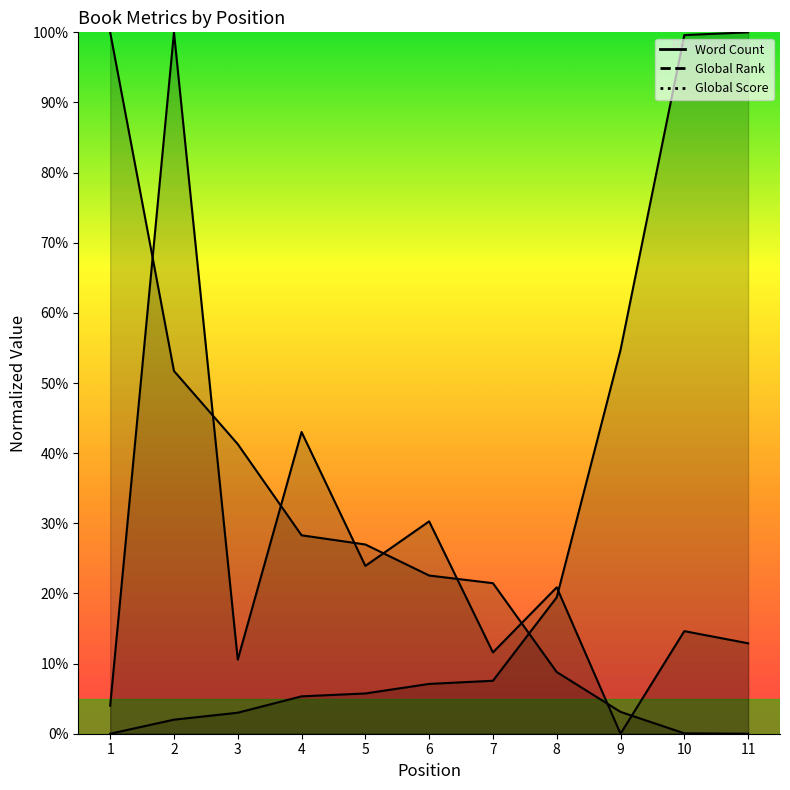

Does the chart have visible grid lines?

No